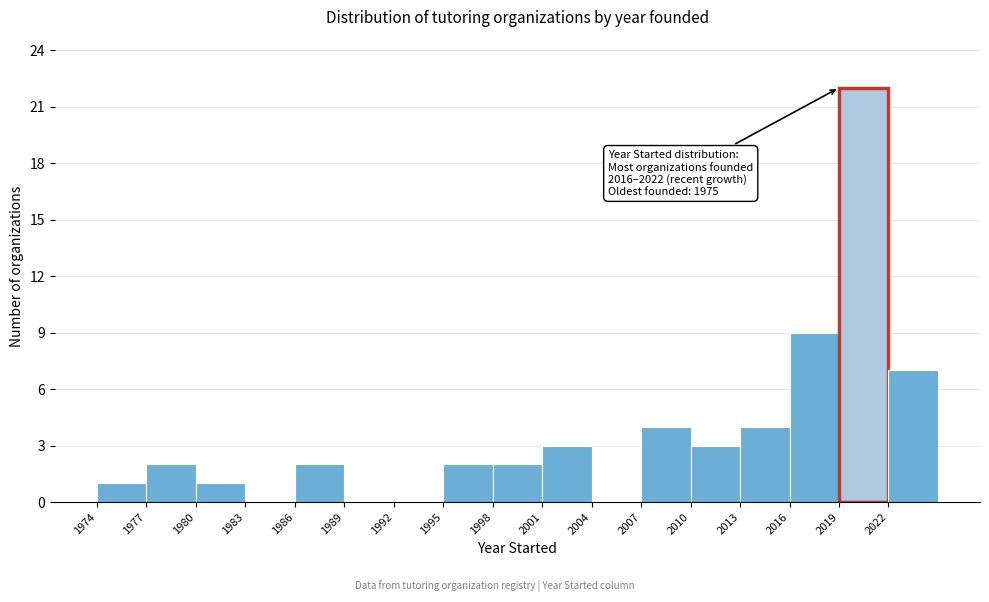

Which range on the x-axis has the tallest bar?

2019 to 2022